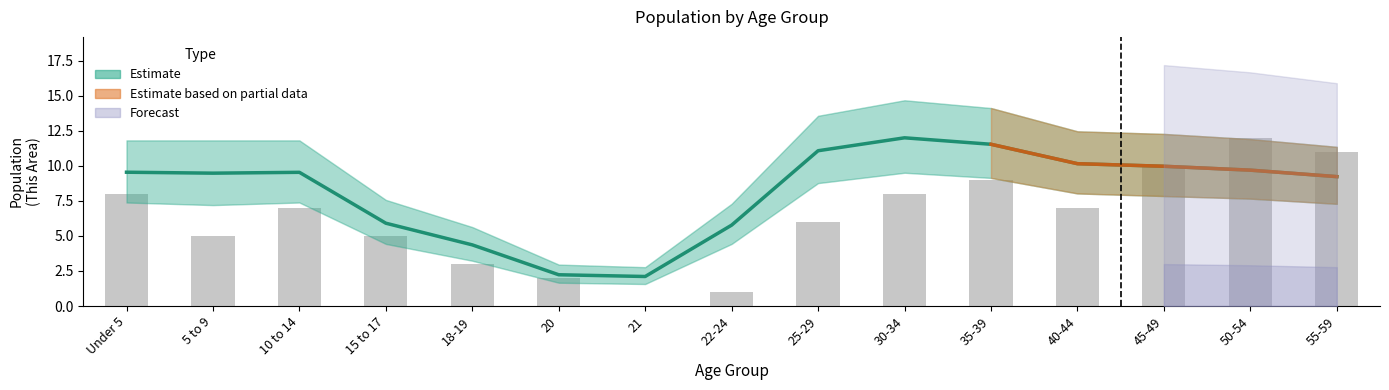

What is the maximum value for This Area?

12.0